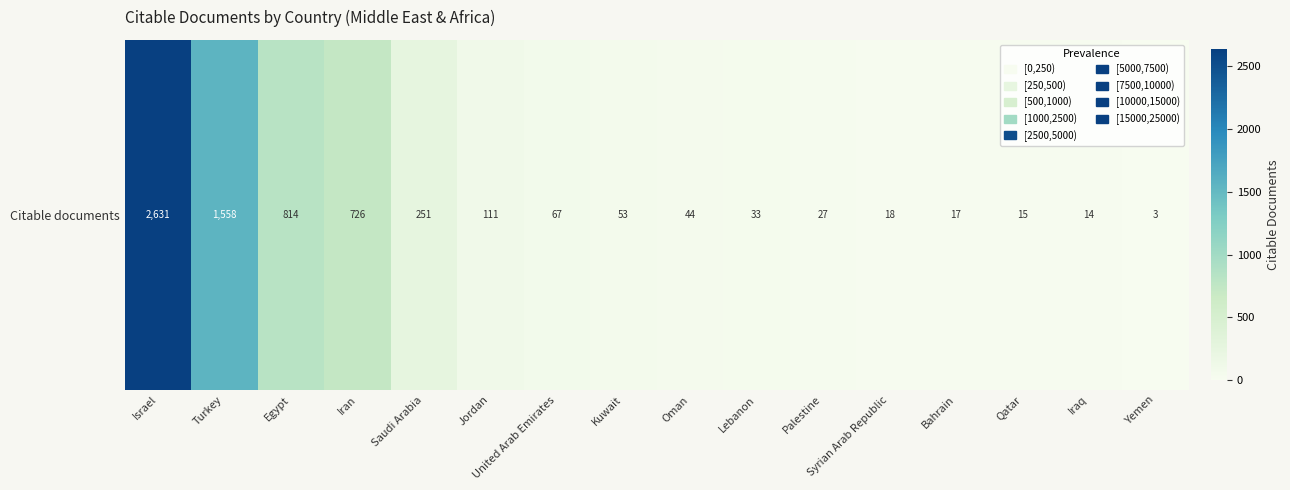

What is the difference between the values at Saudi Arabia and Yemen?

248